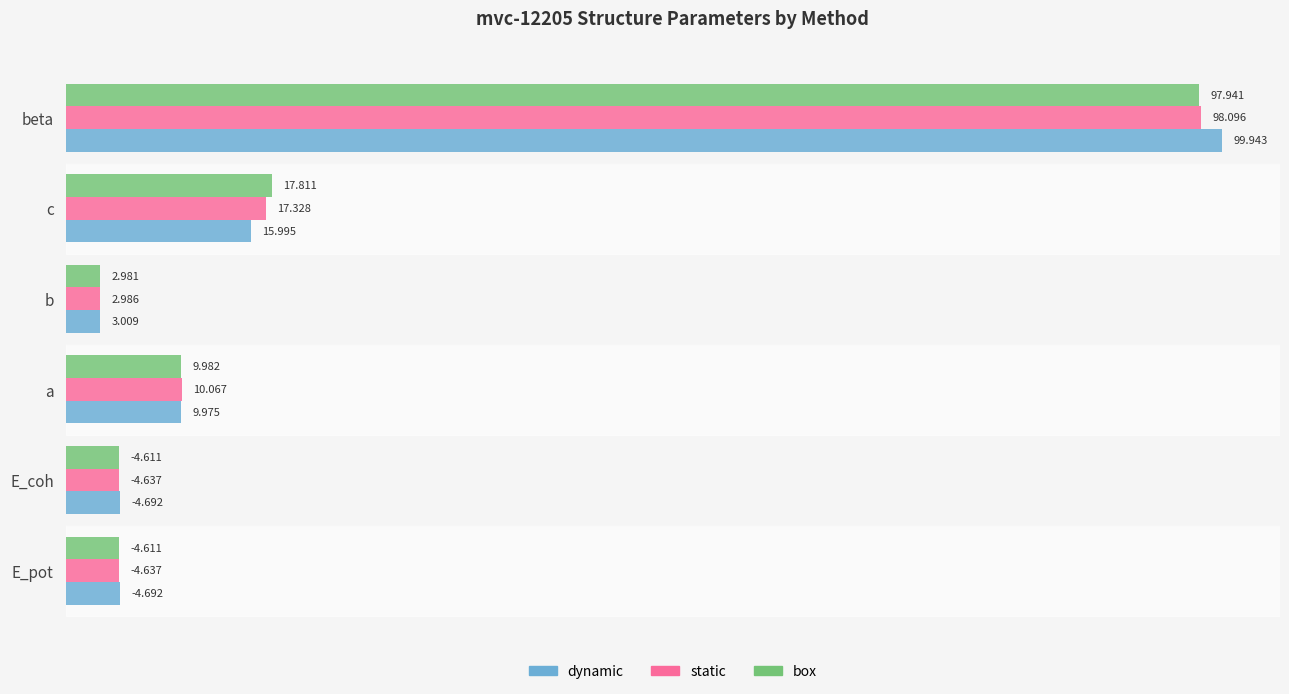

At which label does static reach its minimum?

b